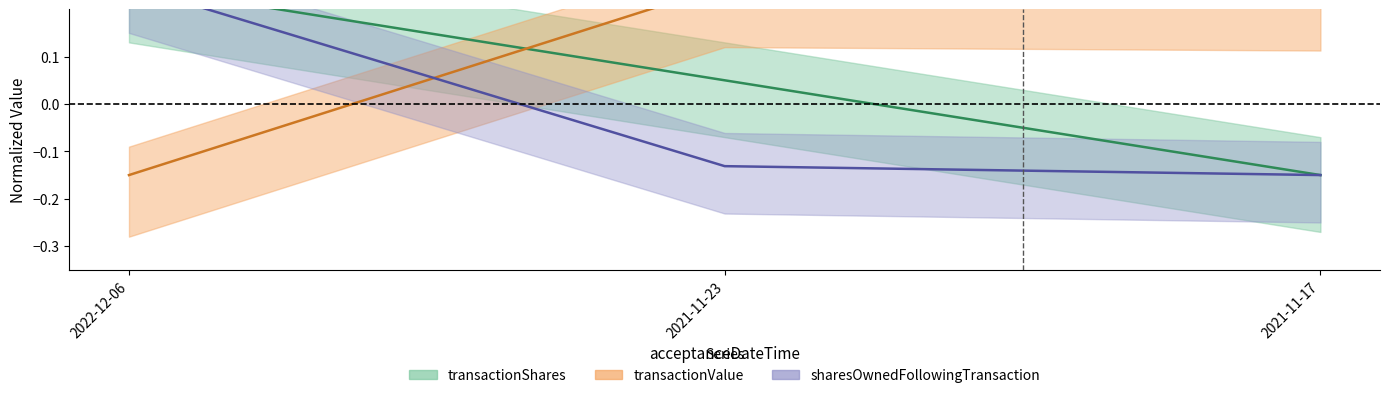

Rank the categories by transactionShares value from lowest to highest.

2021-11-17, 2021-11-23, 2022-12-06